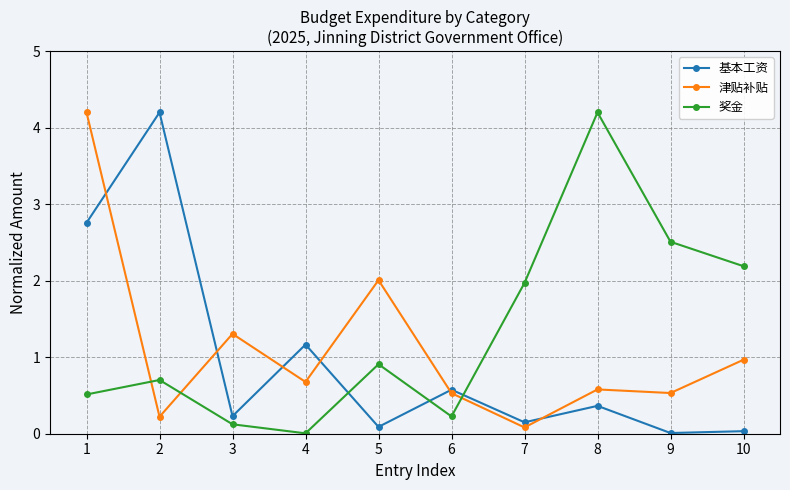

Between 1 and 4, which series saw the biggest shift?

津贴补贴